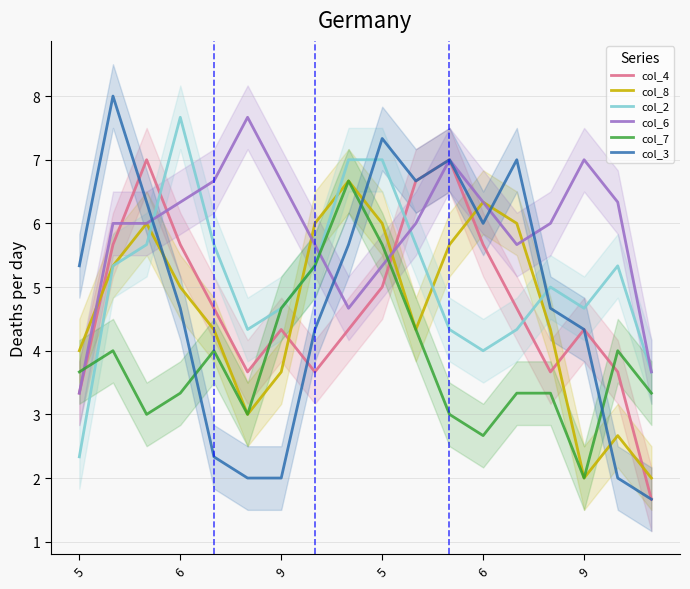

Is it true that col_8 equals 4.3 at 14?

True